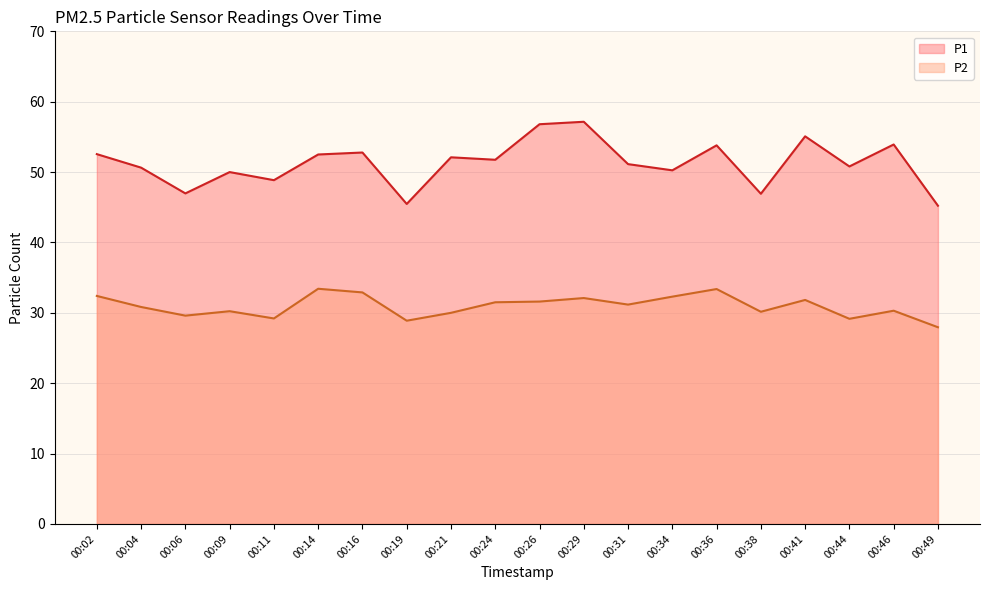

How many categories are shown in the chart?

20